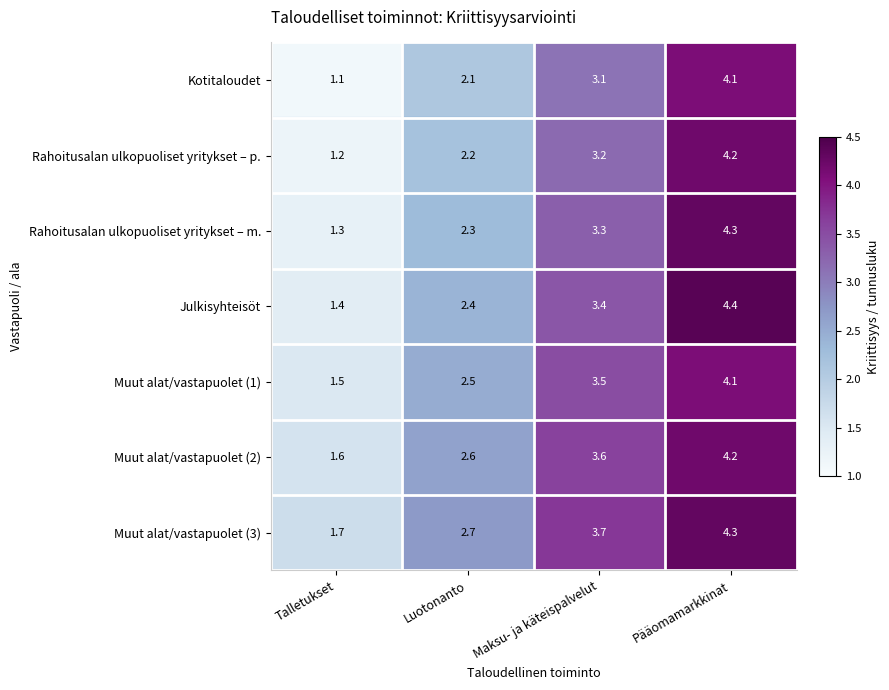

Rank the series at Luotonanto from highest to lowest value.

Muut alat/vastapuolet (3), Muut alat/vastapuolet (2), Muut alat/vastapuolet (1), Julkisyhteisöt, Rahoitusalan ulkopuoliset yritykset – m., Rahoitusalan ulkopuoliset yritykset – p., Kotitaloudet